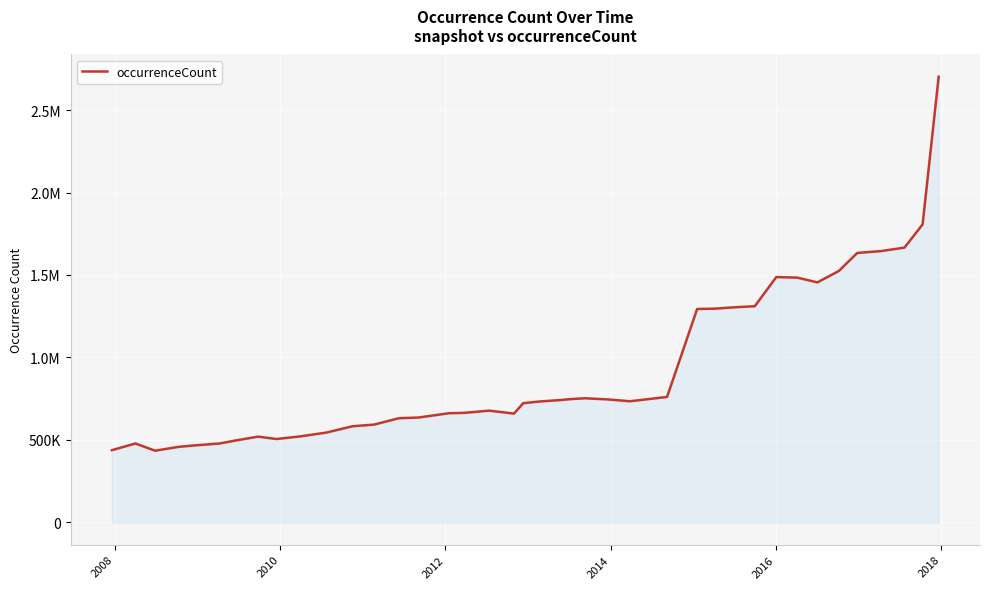

What is the difference between the second highest and second lowest values?

1368729